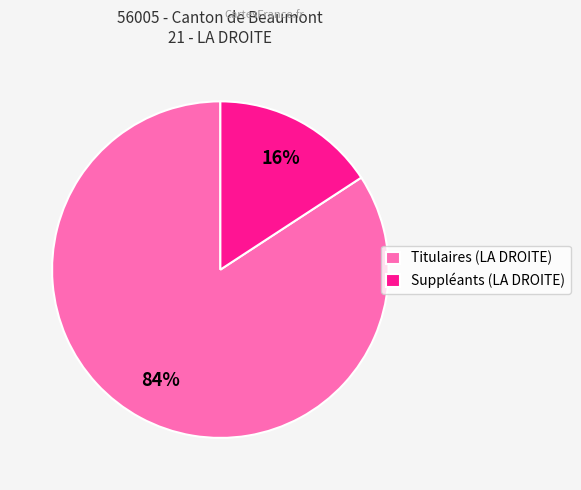

How many segments does this pie chart have?

2